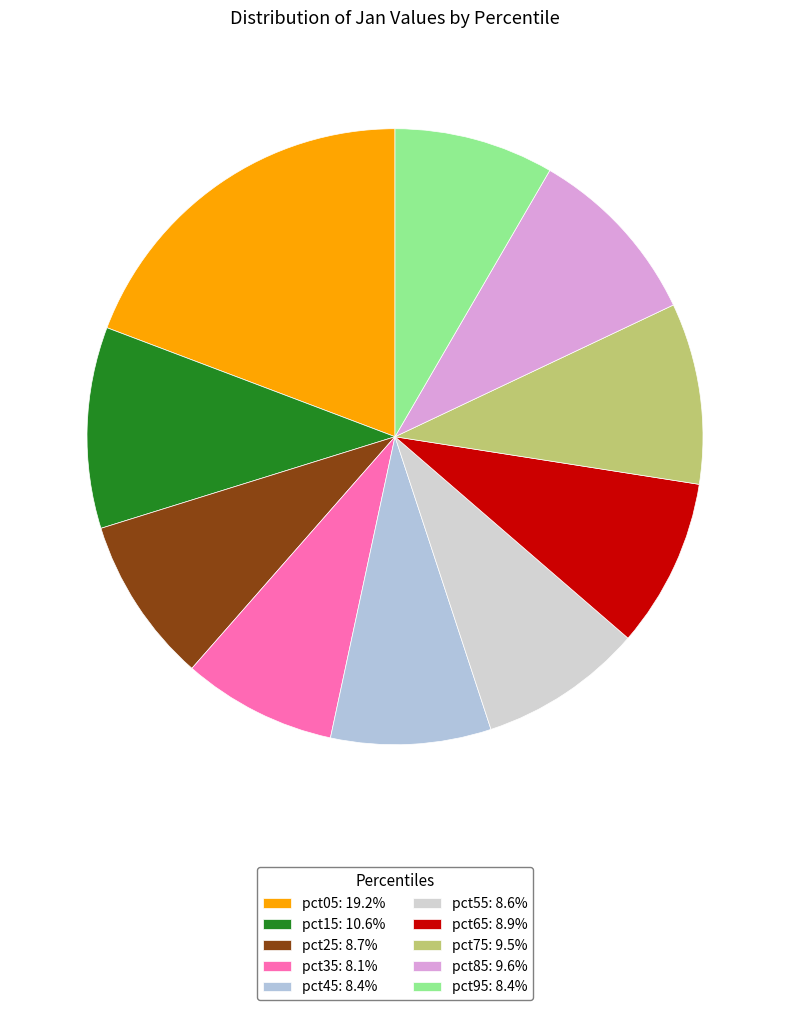

Which slice is the largest?

pct05